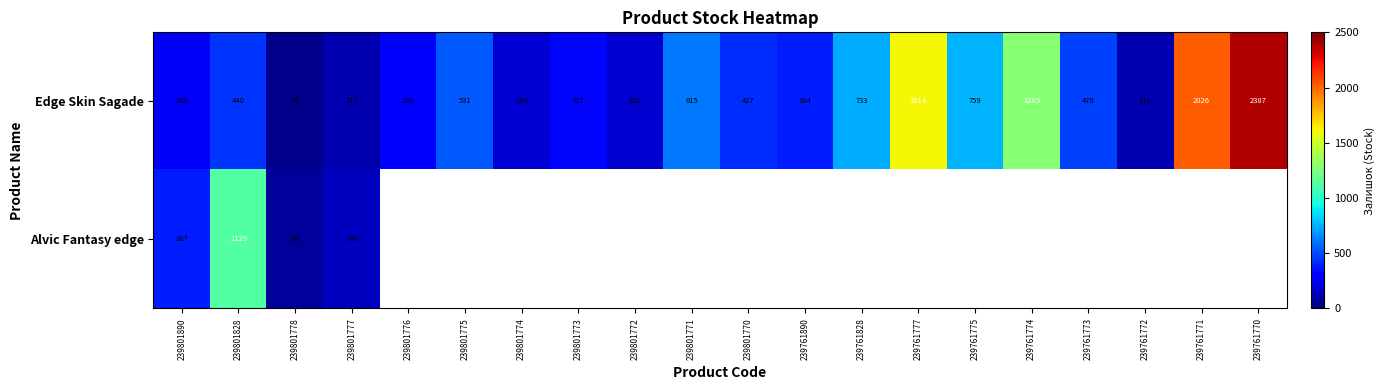

How many distinct data groups are displayed?

2